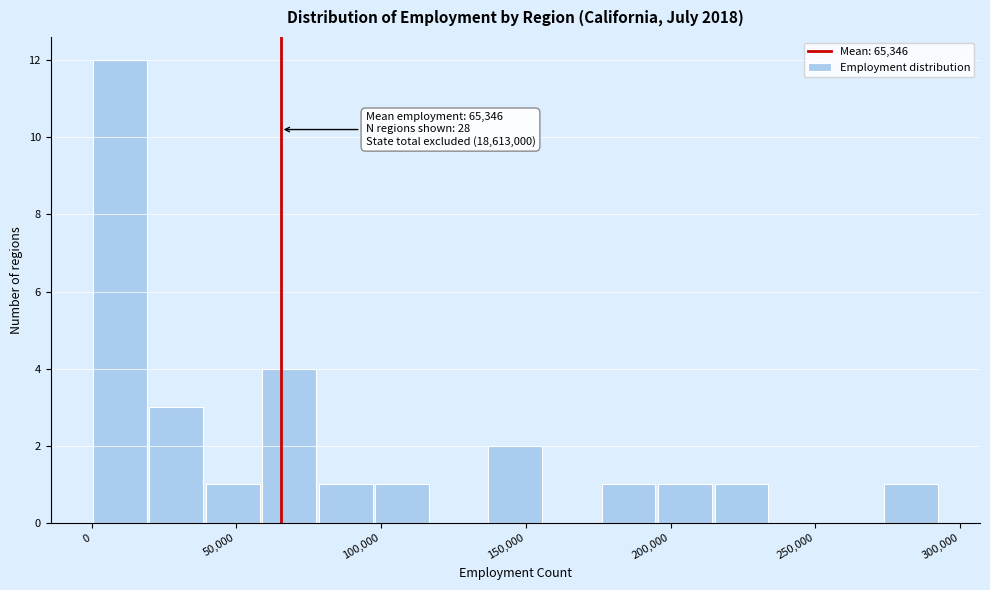

Read against the x-axis, roughly where is the centre of the tallest bar?

10000